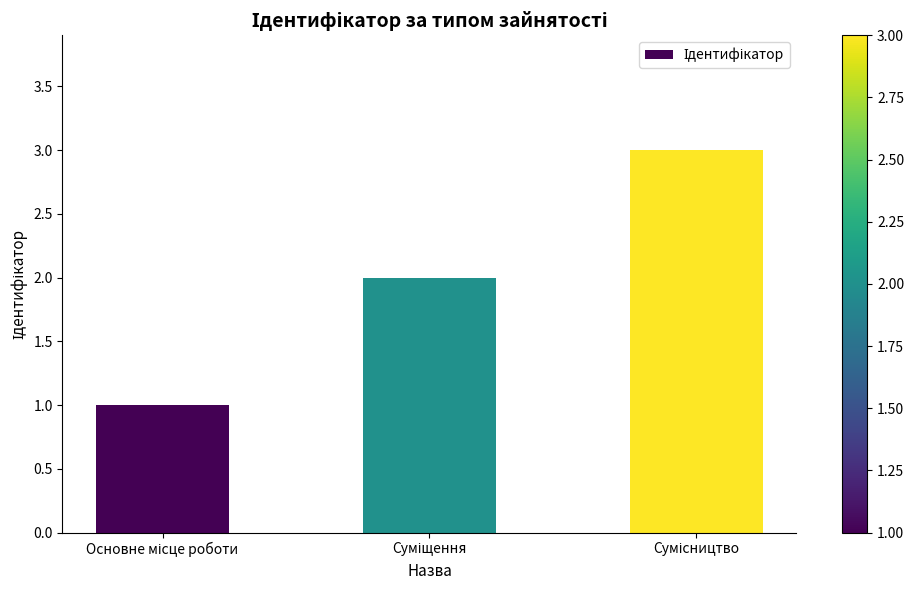

What is the sum of all values?

6